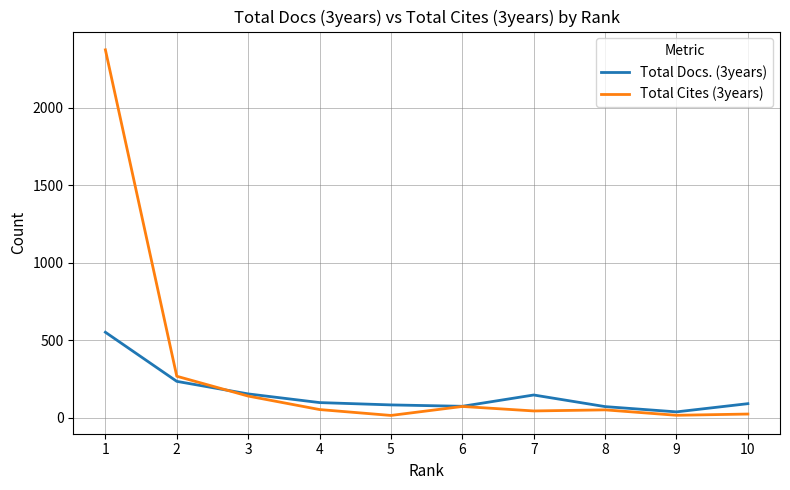

Where does the Total Cites (3years) series first go above 52?

1